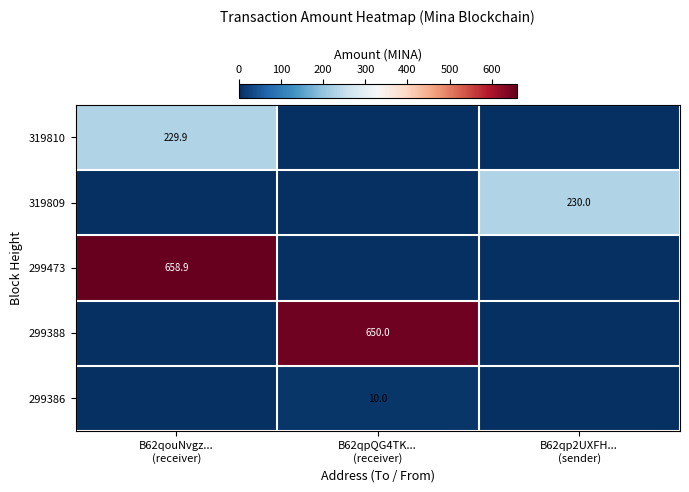

The 319809 series shows 125.9 at B62qouNvgz... (receiver). True or false?

False